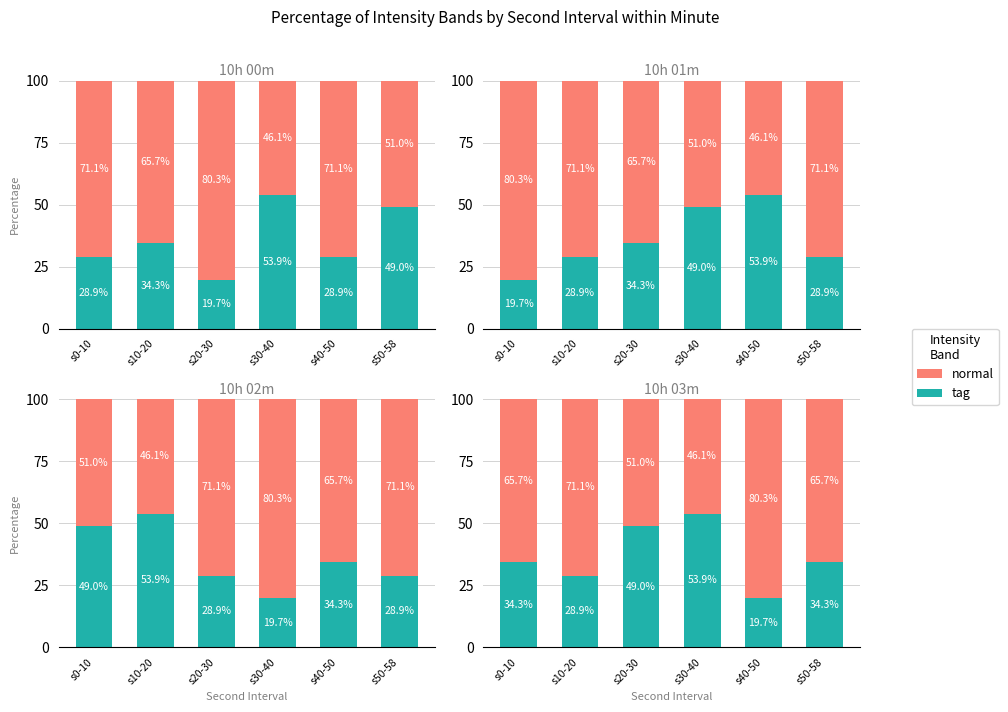

Are the bars horizontal?

No